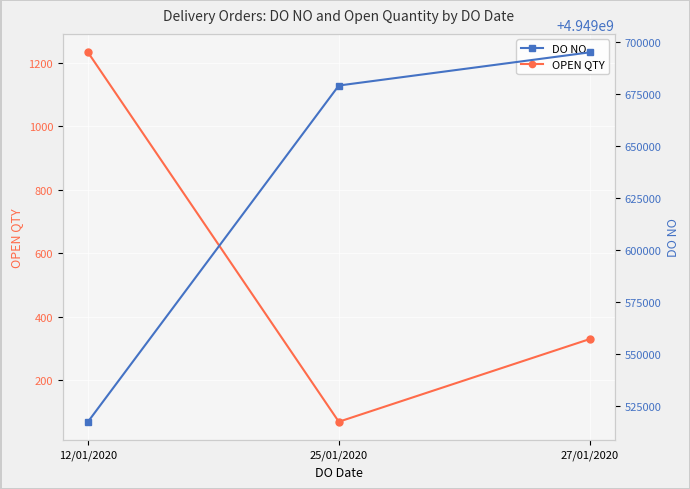

Where is DO NO nearest to the value 4949606076?

25/01/2020